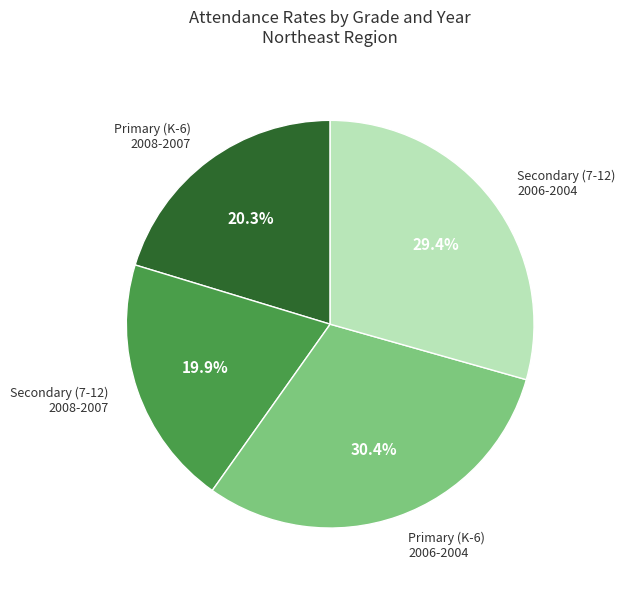

Does any single category account for the majority?

No